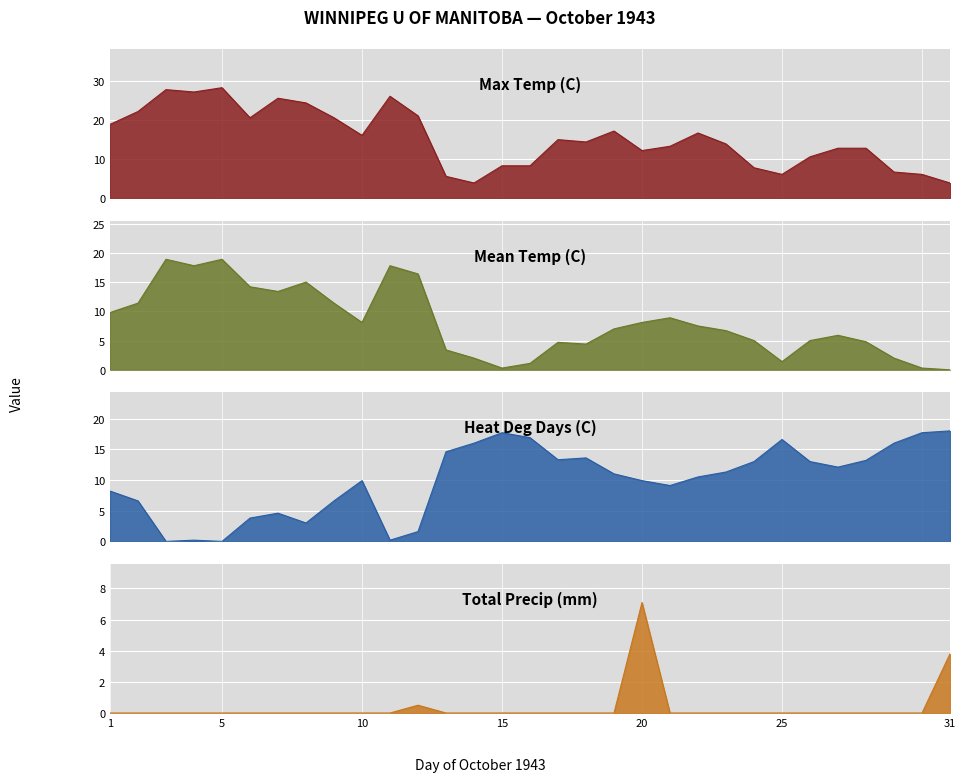

What is the difference between the maximum and second lowest values in the Max Temp (C) series?

24.4